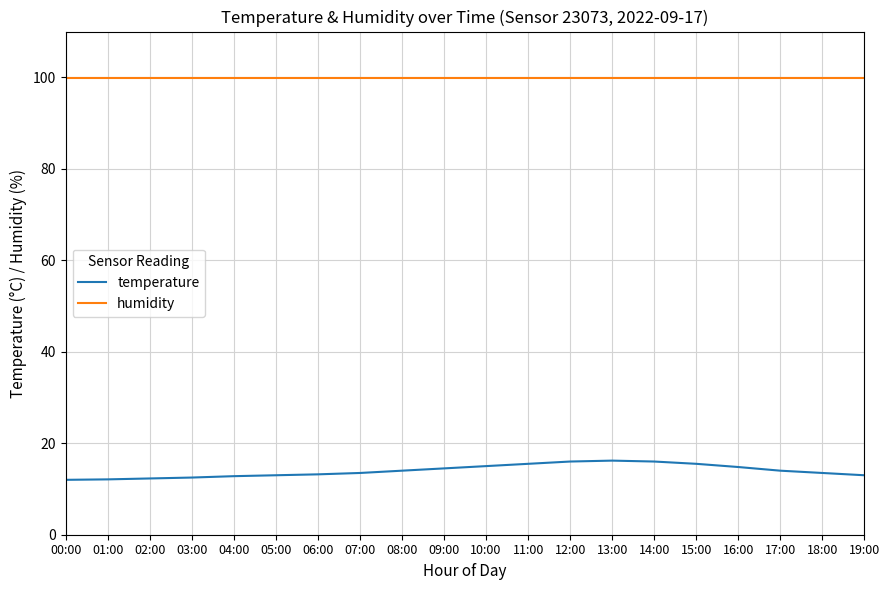

True or false: temperature and humidity cross at least once.

False